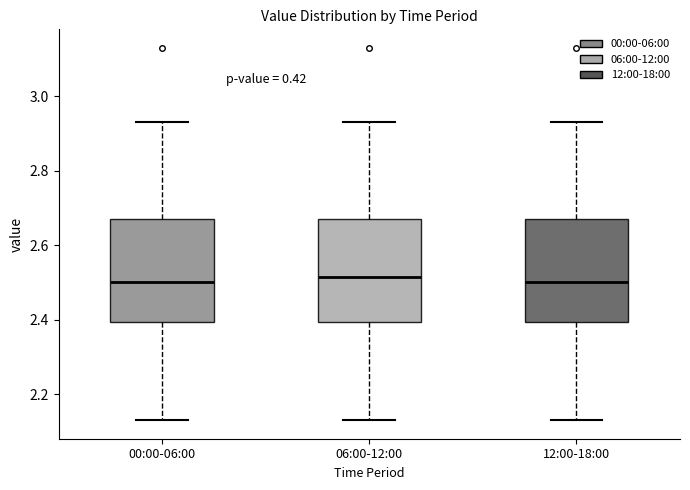

Reading left to right, read every box against the y-axis: the position of its median line, the range the box covers, and the ends of its whiskers. The values are not printed on the chart, so give them approximately, as read against the axis.

00:00-06:00: median 2.50, box 2.40 to 2.68, whiskers 2.14 to 2.94
06:00-12:00: median 2.52, box 2.40 to 2.68, whiskers 2.14 to 2.94
12:00-18:00: median 2.50, box 2.40 to 2.68, whiskers 2.14 to 2.94